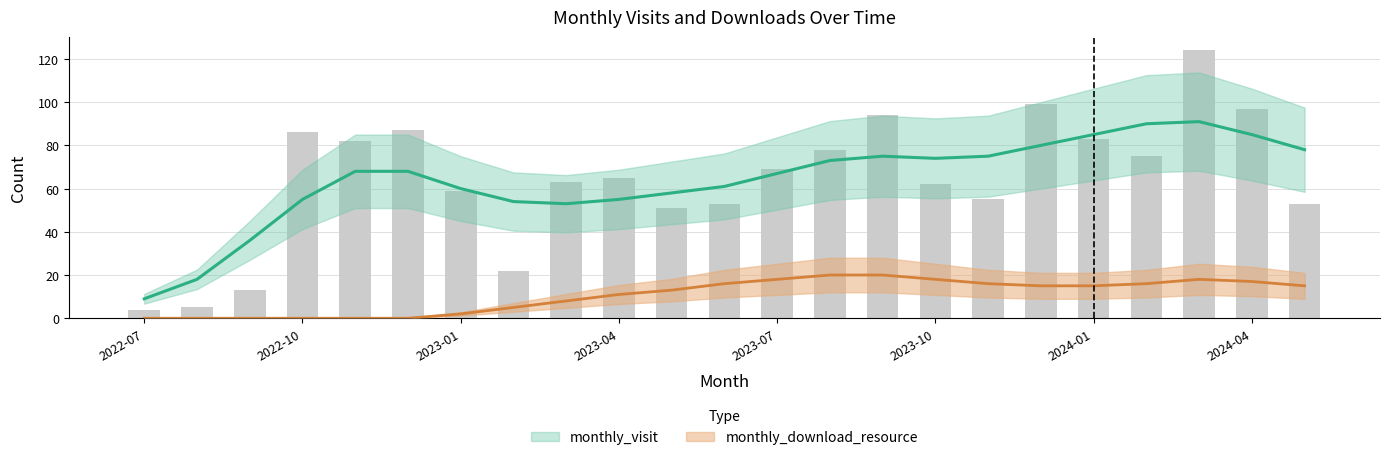

What is the difference between the values at 2022-09 and 2023-01?

46